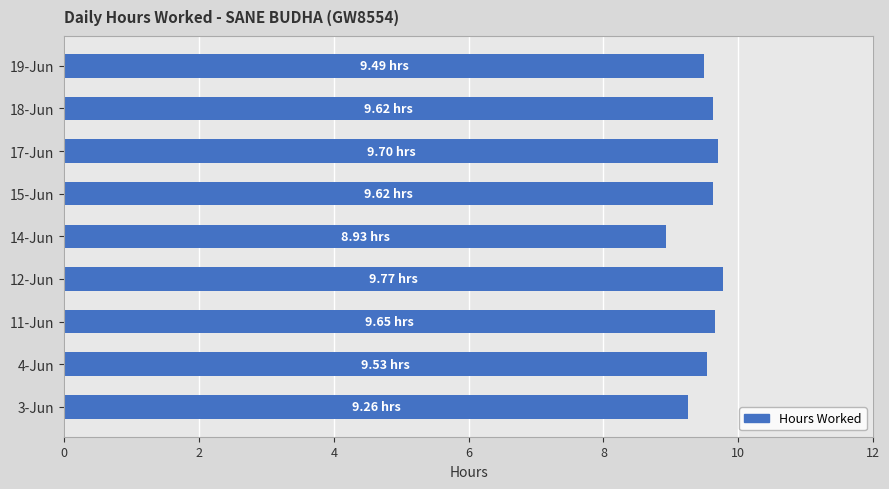

Between 3-Jun and 15-Jun, which is larger?

15-Jun